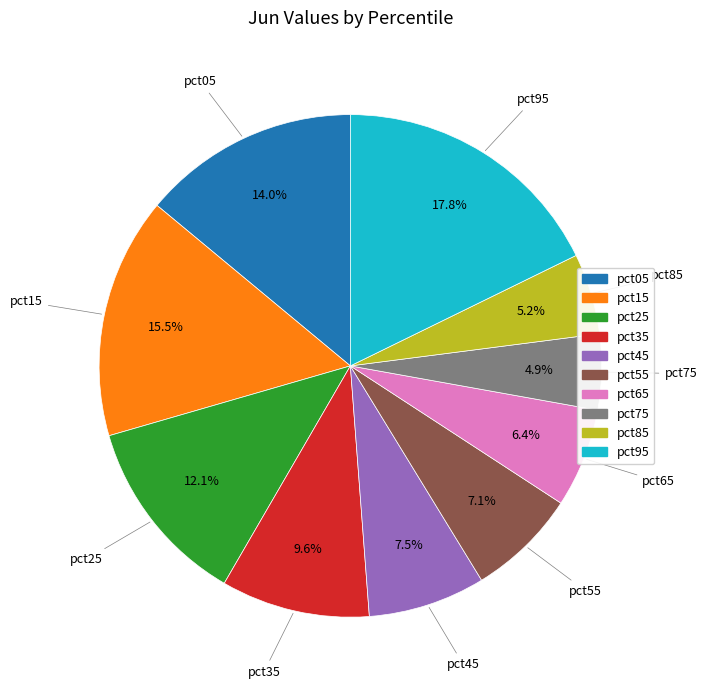

Which has a higher value, pct55 or pct85?

pct55